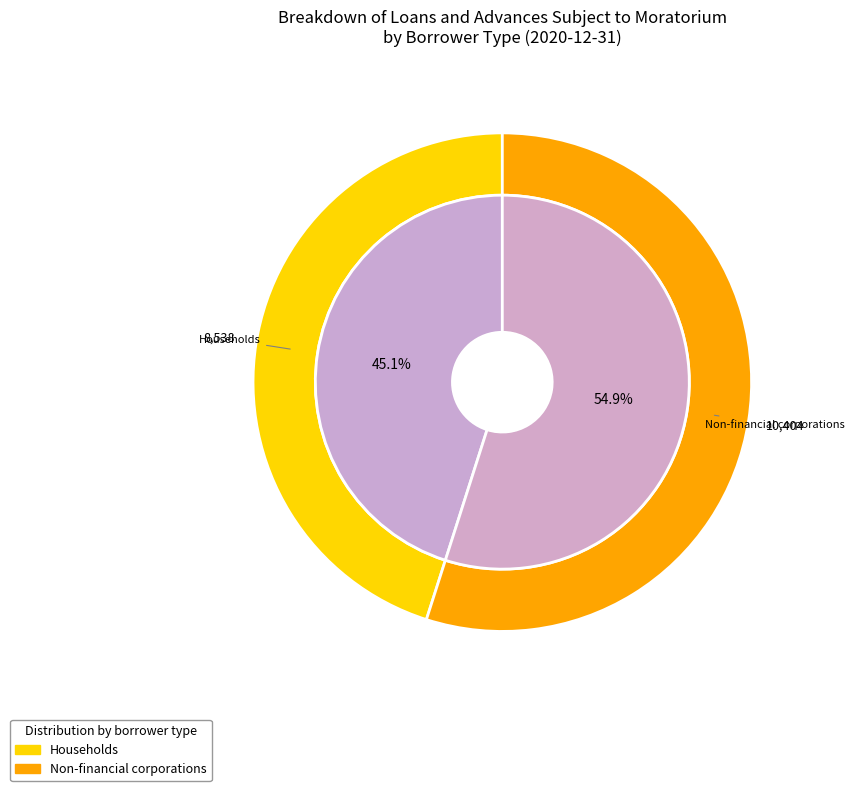

How many segments does this pie chart have?

2